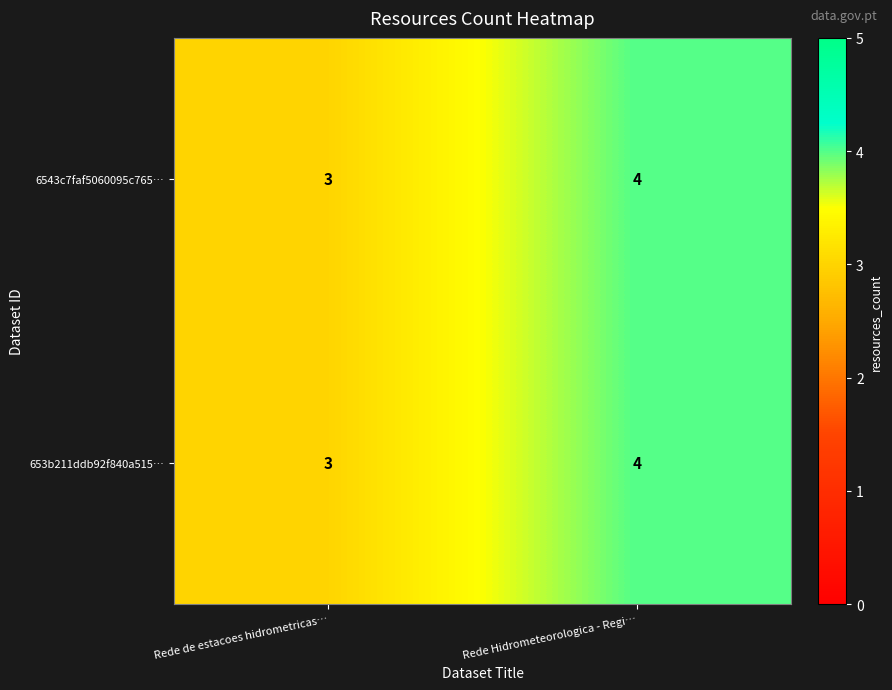

What is the greatest value displayed?

4